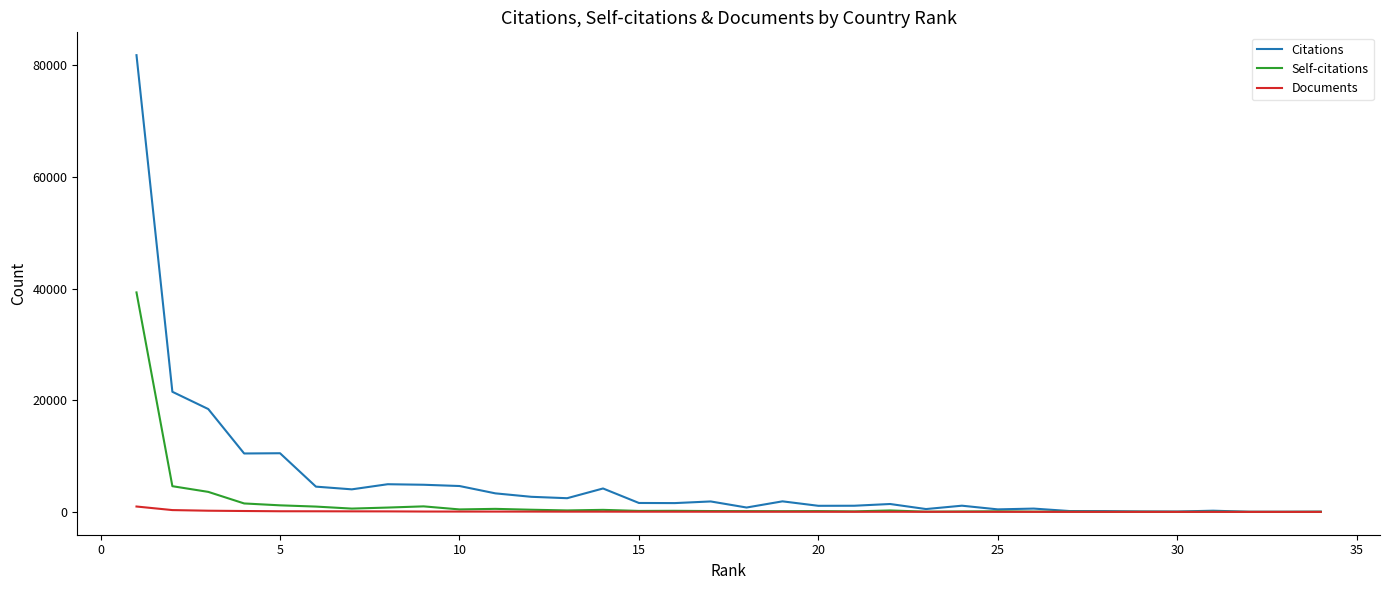

Which series has the widest spread of values?

Citations